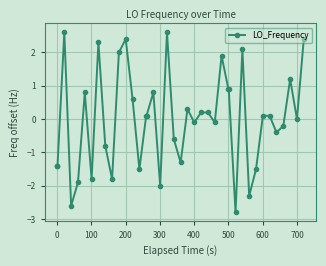

True or false: the data has more than 2 interior local peaks.

True